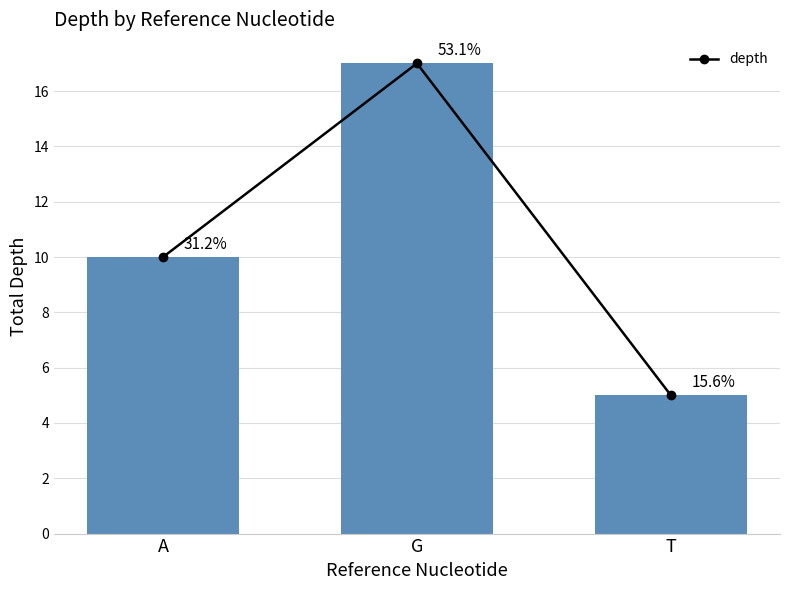

Reading left to right, extract all data points from this chart.

A=10	G=17	T=5